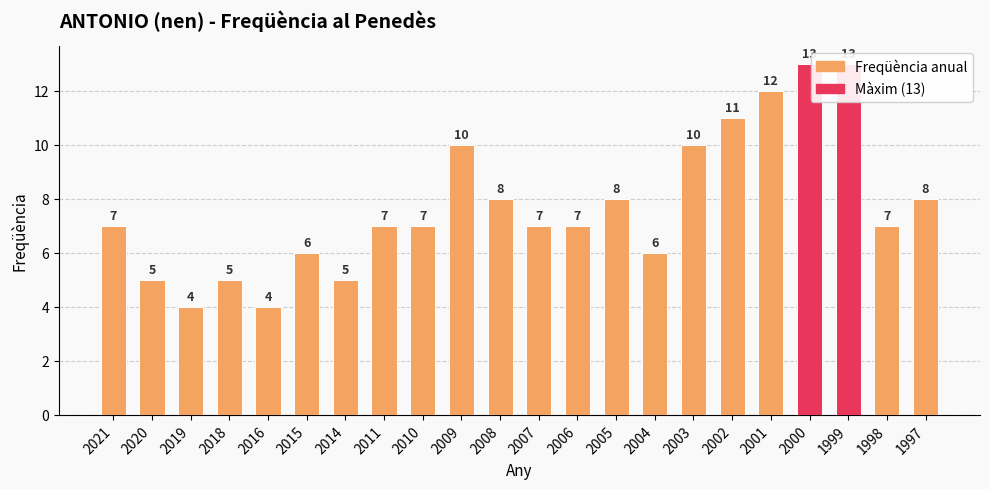

The value at 2015 is 6. True or false?

True